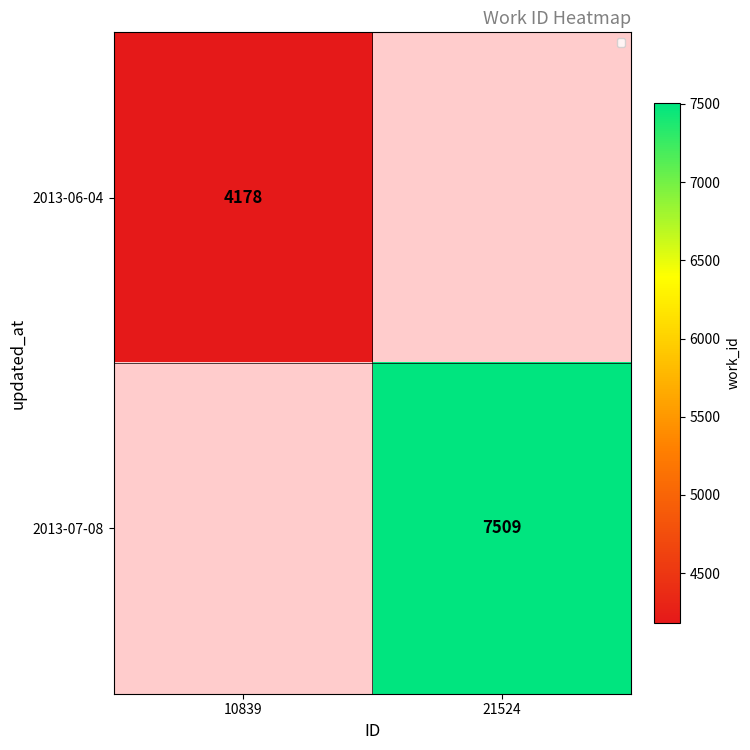

Is the value of 2013-07-08 at 21524 greater than the value of 2013-06-04 at 10839?

Yes